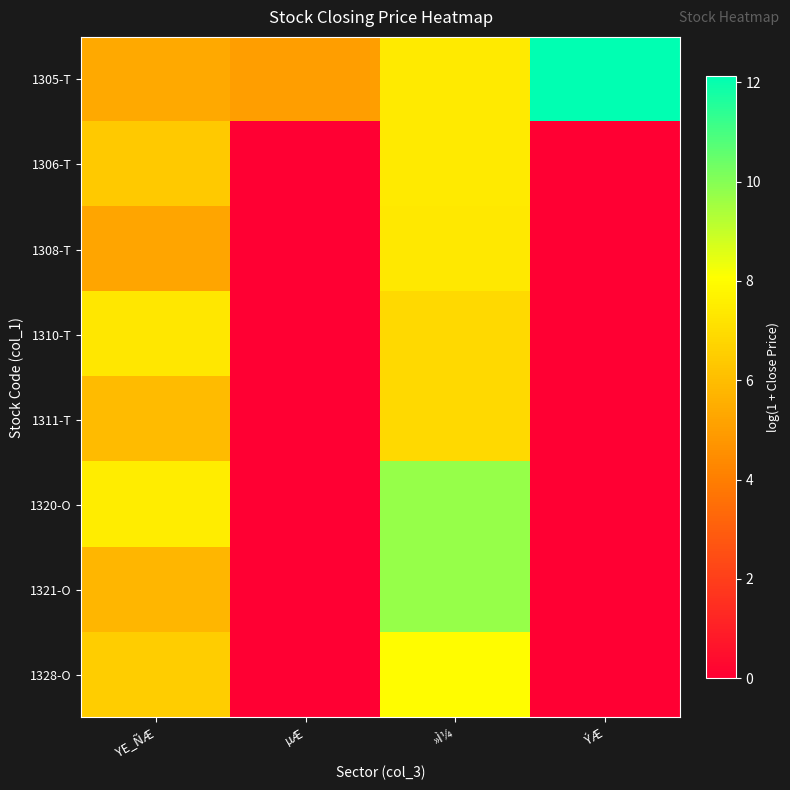

Reading left to right, transcribe all the data shown in this chart.

1305-T: YE_ÑÆ=5.4	µÆ=5.0	»Ì¼=7.4	ÝÆ=12.1
1306-T: YE_ÑÆ=6.4	µÆ=0.0	»Ì¼=7.4	ÝÆ=0.0
1308-T: YE_ÑÆ=5.2	µÆ=0.0	»Ì¼=7.4	ÝÆ=0.0
1310-T: YE_ÑÆ=7.3	µÆ=0.0	»Ì¼=6.9	ÝÆ=0.0
1311-T: YE_ÑÆ=5.9	µÆ=0.0	»Ì¼=6.9	ÝÆ=0.0
1320-O: YE_ÑÆ=7.5	µÆ=0.0	»Ì¼=9.8	ÝÆ=0.0
1321-O: YE_ÑÆ=5.8	µÆ=0.0	»Ì¼=9.8	ÝÆ=0.0
1328-O: YE_ÑÆ=6.5	µÆ=0.0	»Ì¼=8.0	ÝÆ=0.0